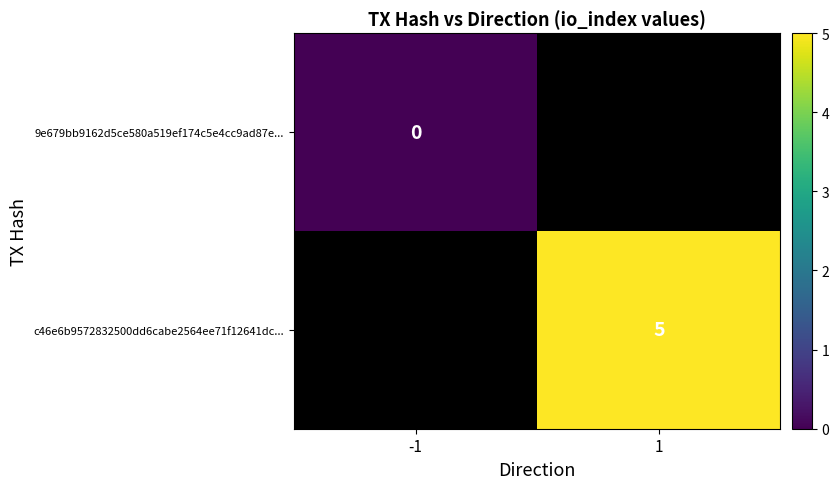

How many series are shown in this chart?

2